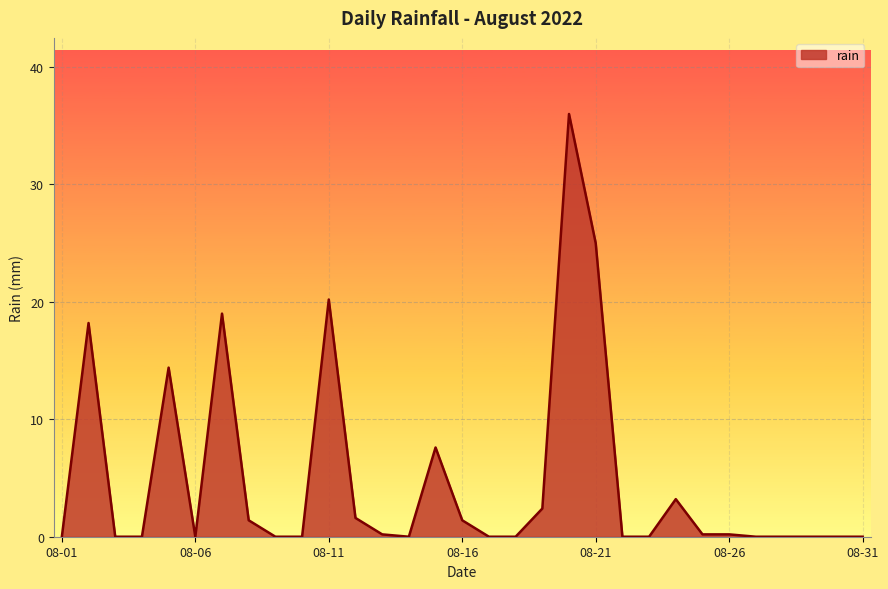

What is the greatest value displayed?

36.0